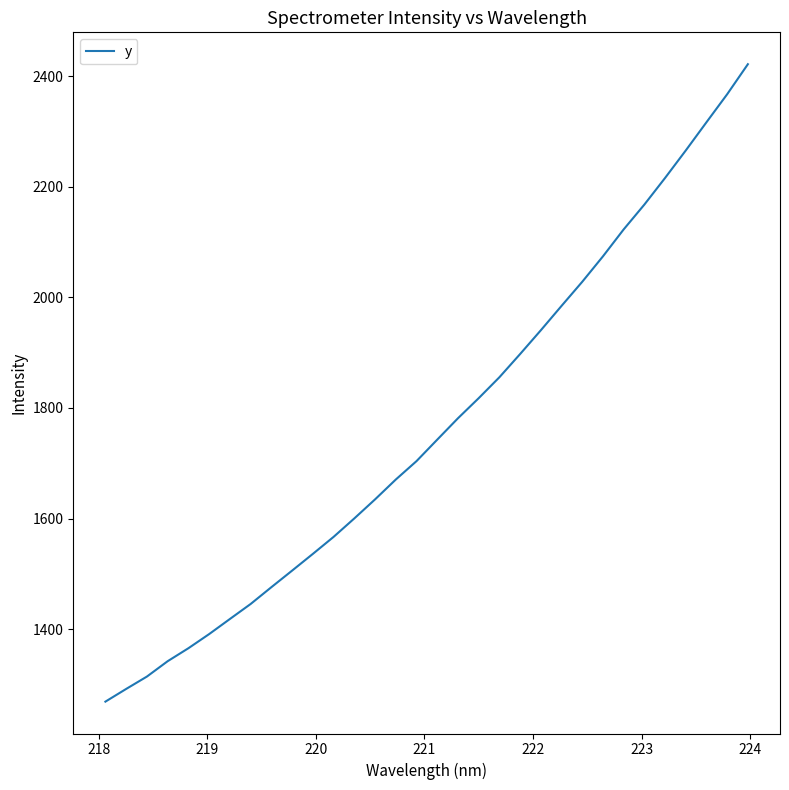

Does the chart have visible grid lines?

No